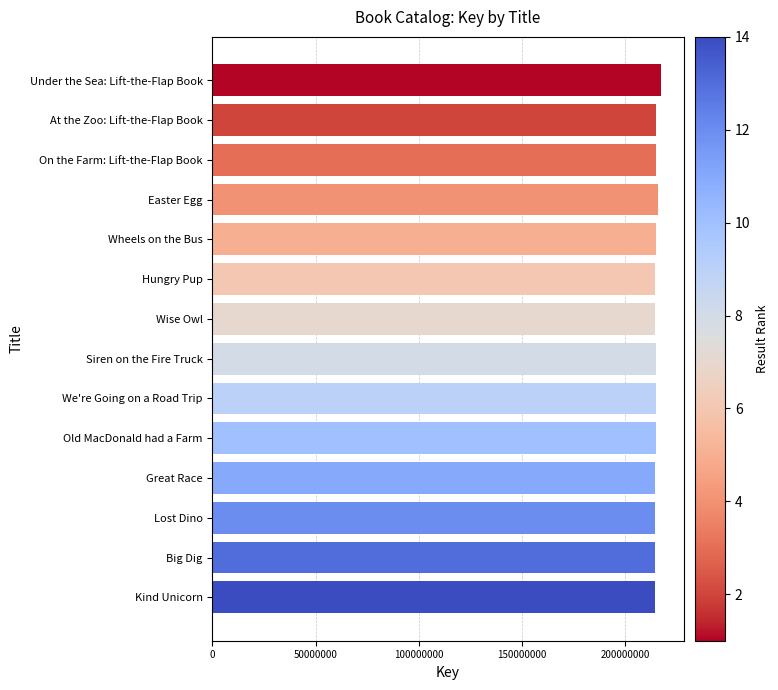

Count the number of data series in this chart.

1